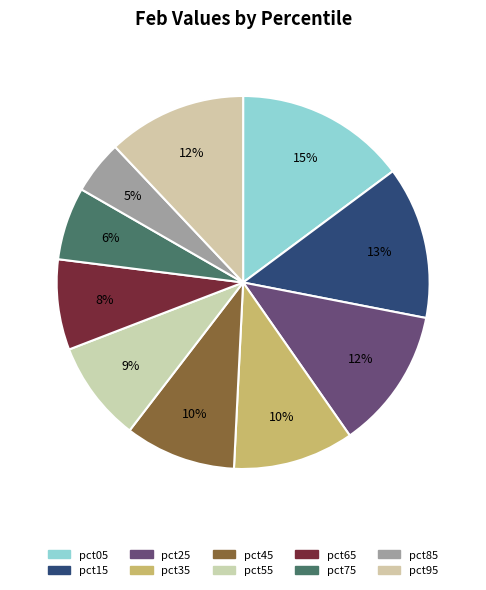

To the nearest percent, what is the average slice percentage?

10%